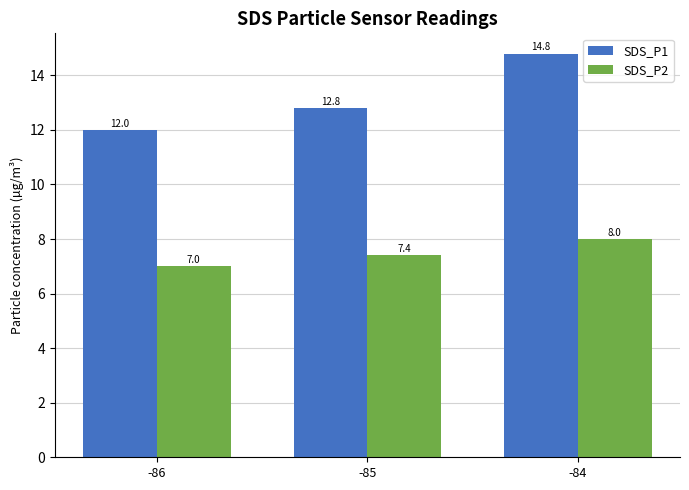

At which category does the chart reach its minimum across all series?

-86